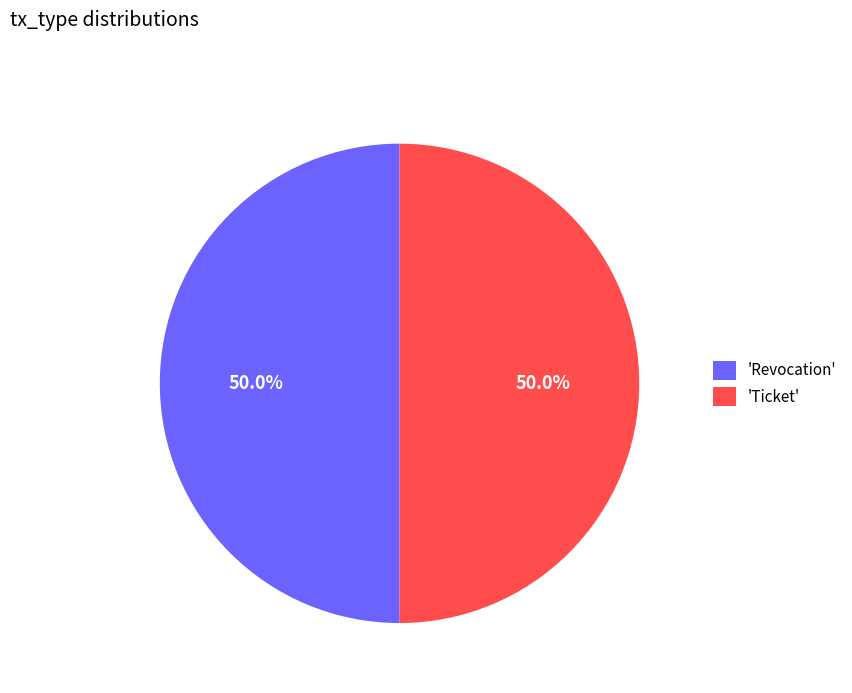

How many slices are in this pie chart?

2